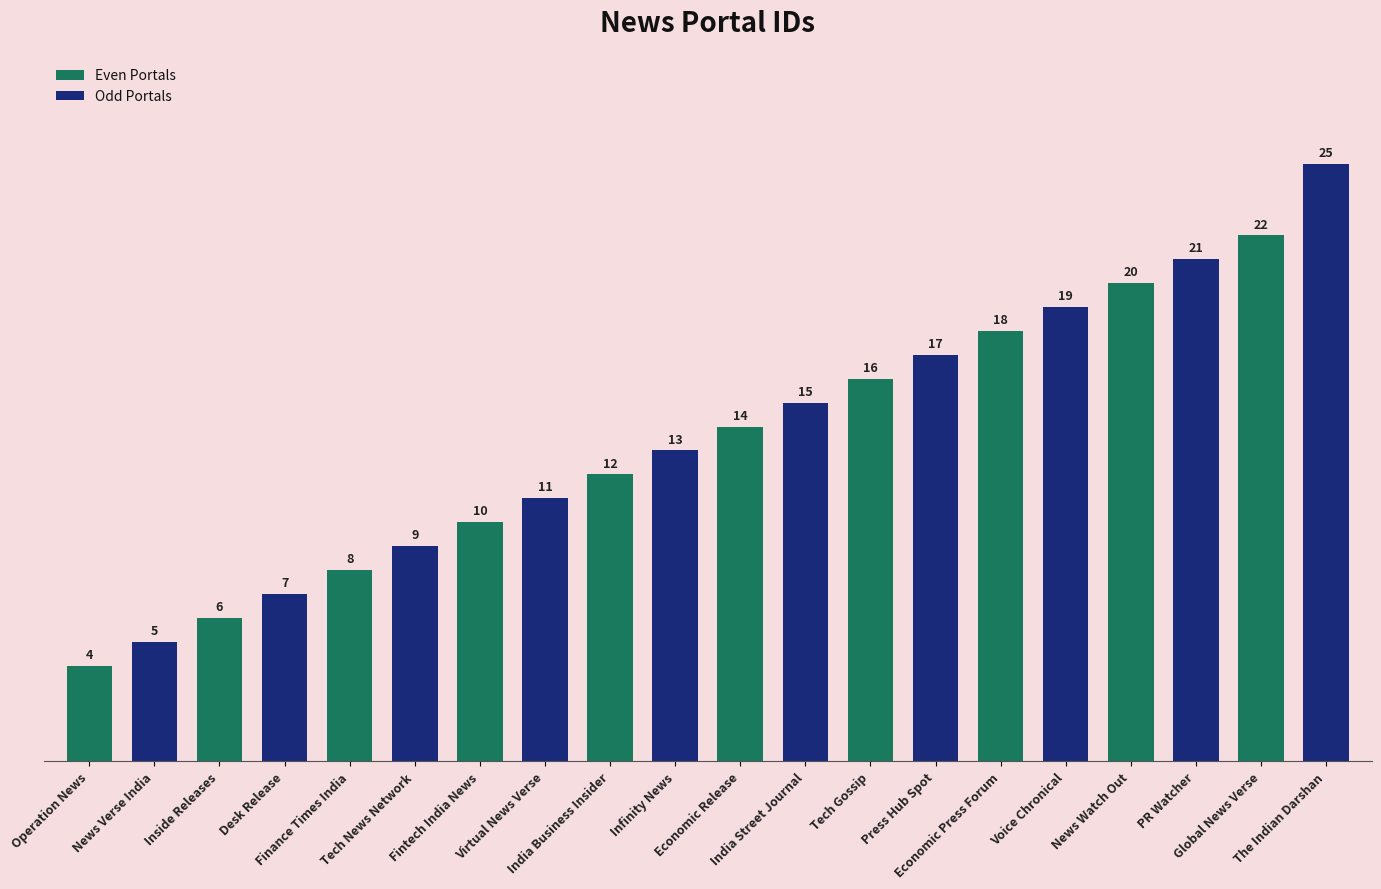

Rank the categories by Odd Portals value from lowest to highest.

Operation News, Inside Releases, Finance Times India, Fintech India News, India Business Insider, Economic Release, Tech Gossip, Economic Press Forum, News Watch Out, Global News Verse